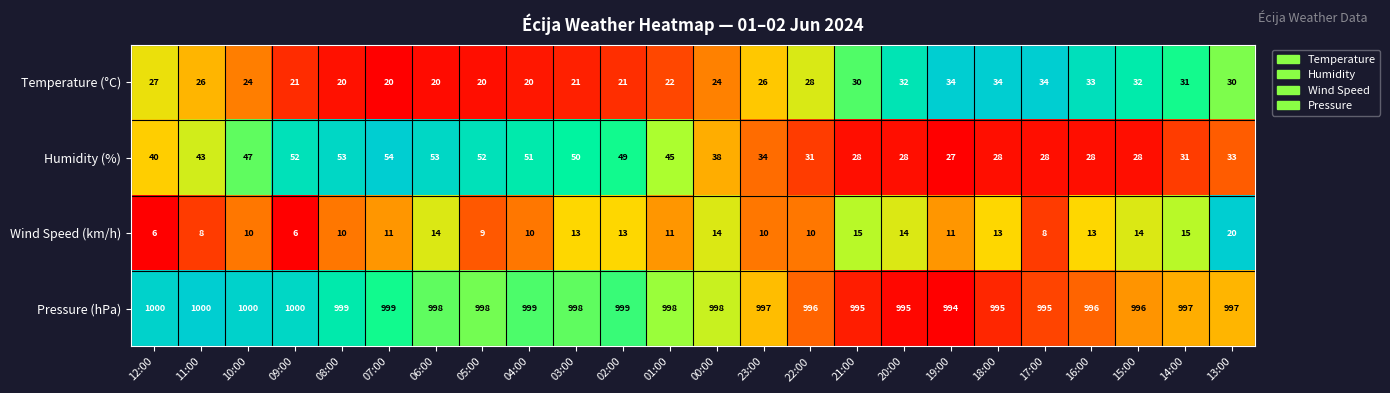

True or false: Pressure (hPa) has a value of 998 at 06:00.

True